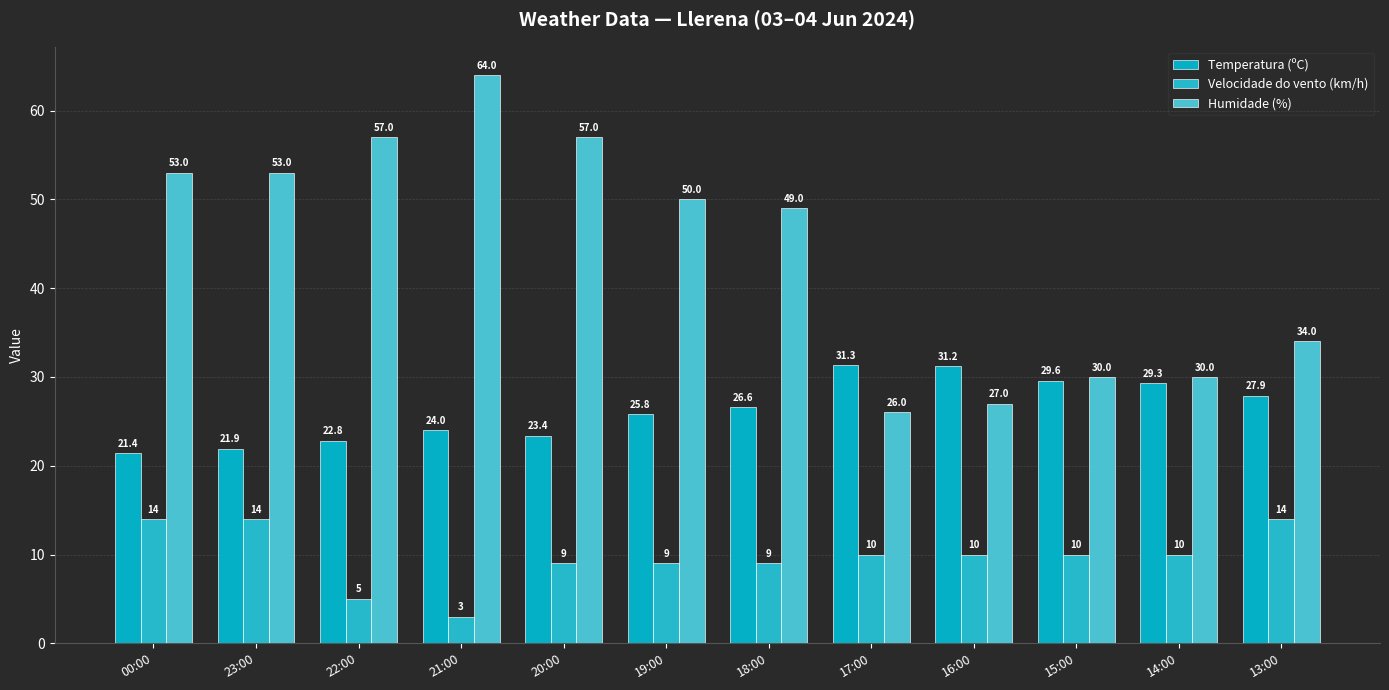

At which label does Humidade (%) reach its minimum?

17:00